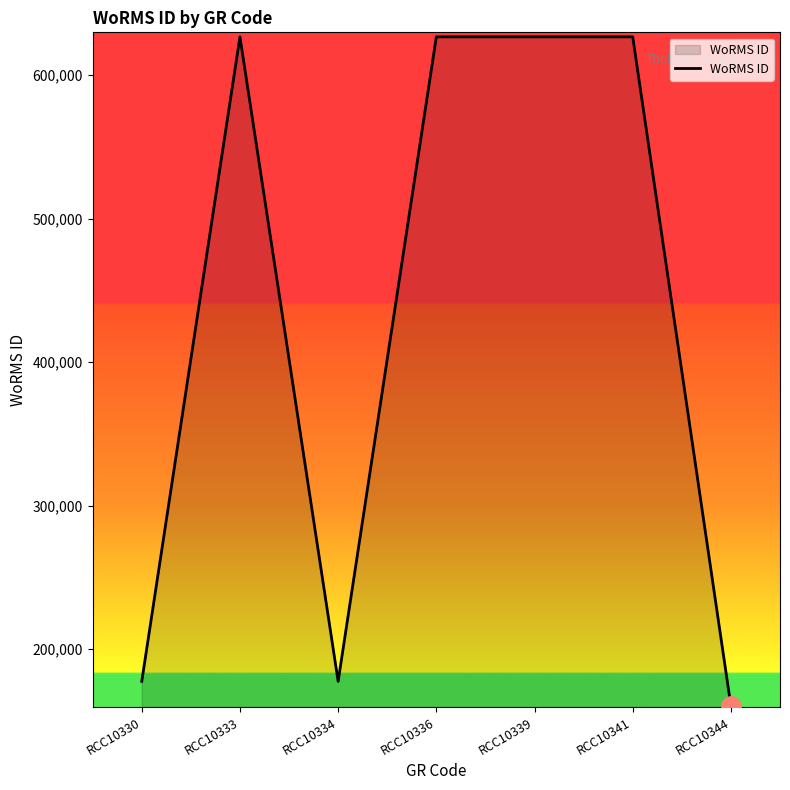

What is the difference between the maximum and second lowest values?

448891